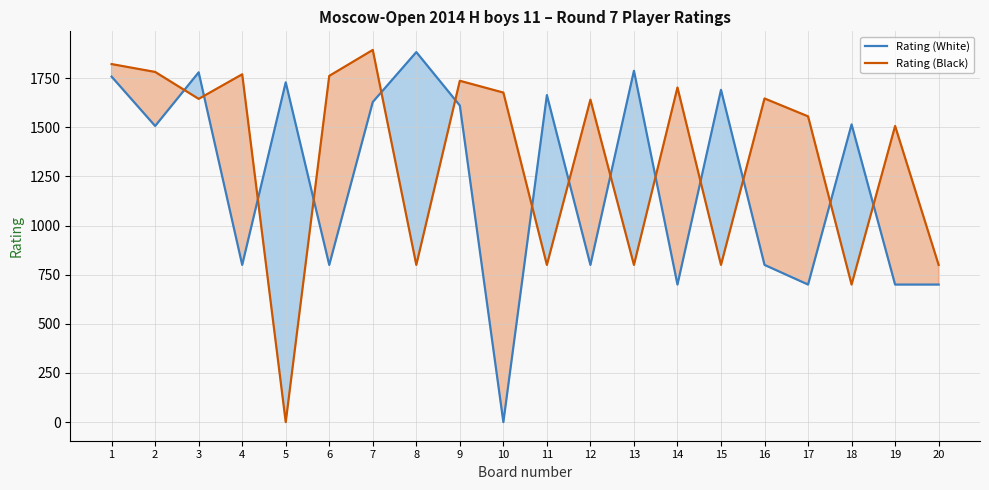

Where is the first local maximum for Rating (White)?

3